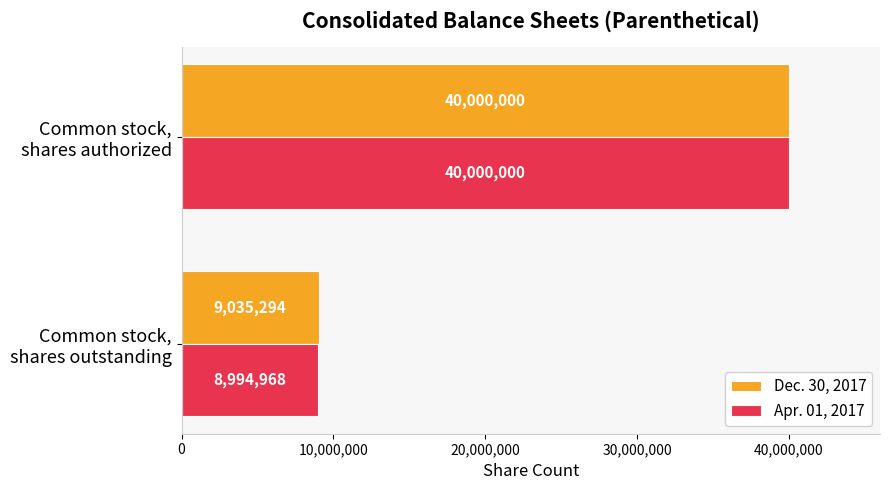

What is the maximum value for Apr. 01, 2017?

40000000